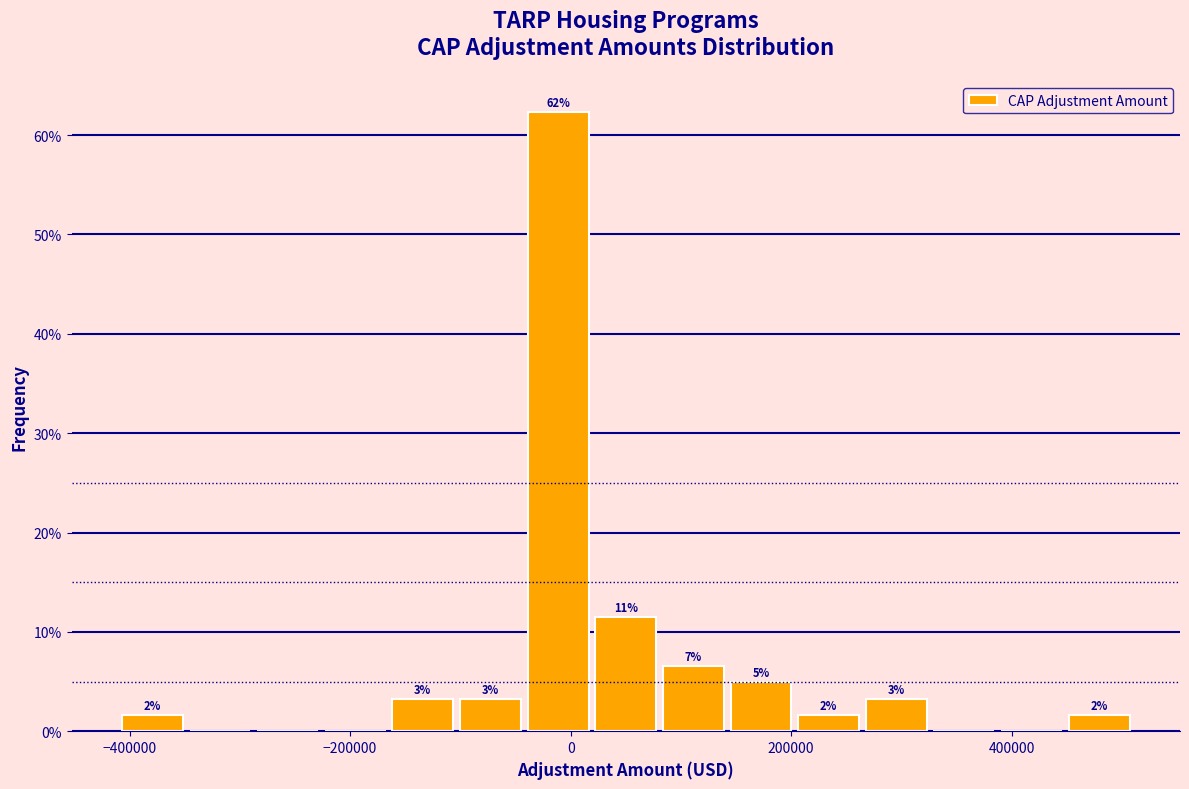

Around what value on the x-axis is the tallest bar? Give the approximate position of its centre, as read against the axis.

-20000